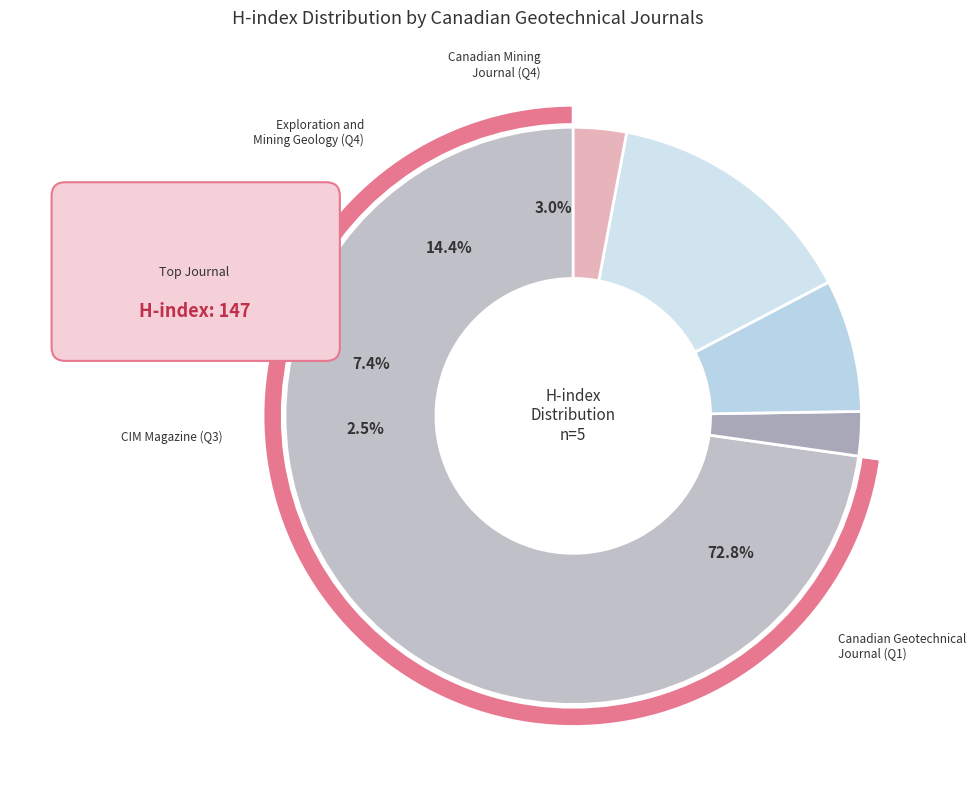

How many slices are in this pie chart?

5